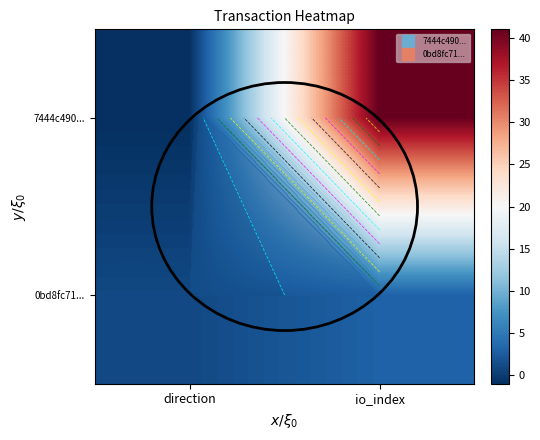

True or false: 7444c490... has a value of 41 at io_index.

True